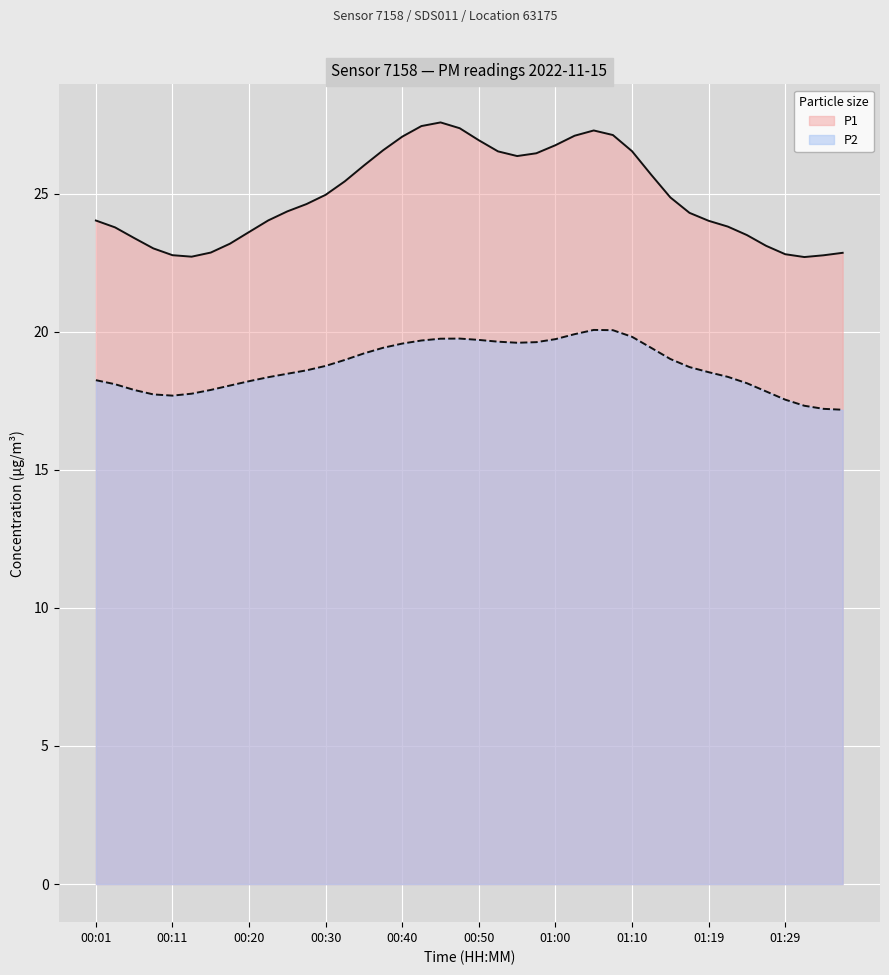

How many lines are shown in the chart?

2